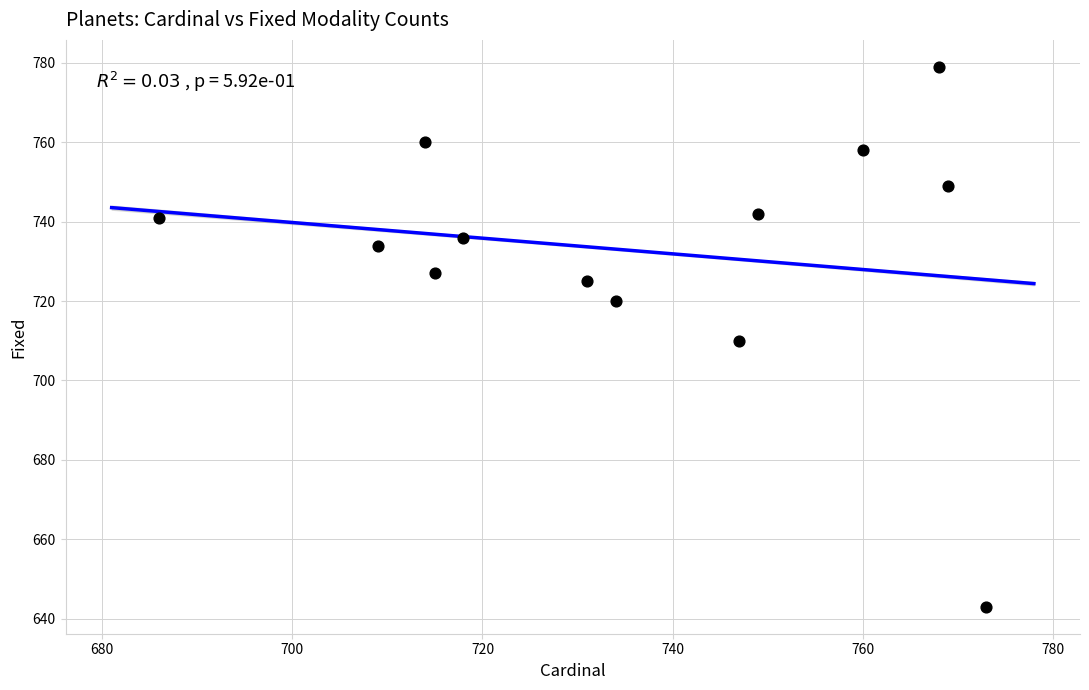

What is the range of X values (max minus min)?

87